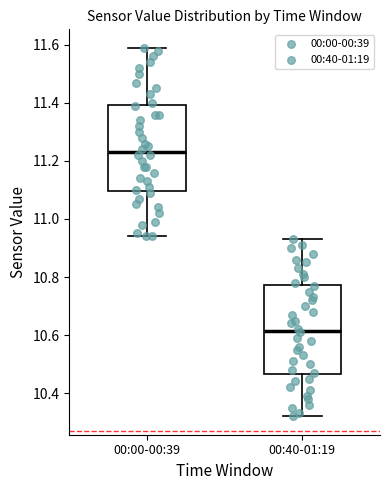

Reading left to right, read every box against the y-axis: the position of its median line, the range the box covers, and the ends of its whiskers. The values are not printed on the chart, so give them approximately, as read against the axis.

00:00-00:39: median 11.24, box 11.10 to 11.40, whiskers 10.94 to 11.60
00:40-01:19: median 10.62, box 10.46 to 10.78, whiskers 10.32 to 10.94